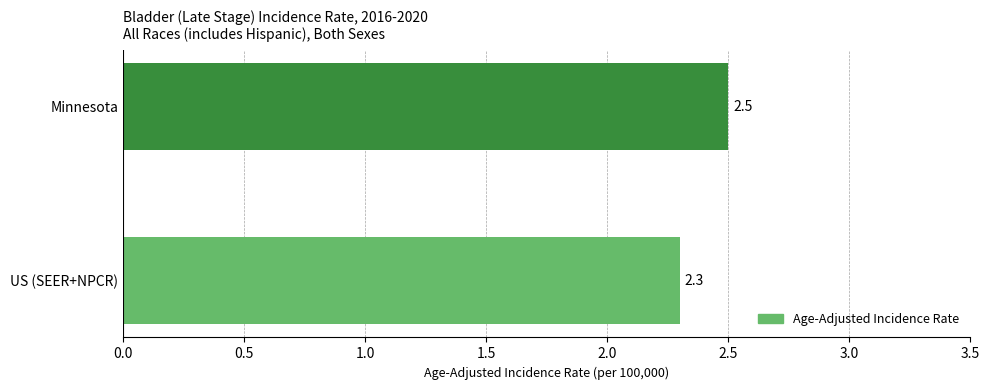

Rank the categories by value from lowest to highest.

US (SEER+NPCR), Minnesota